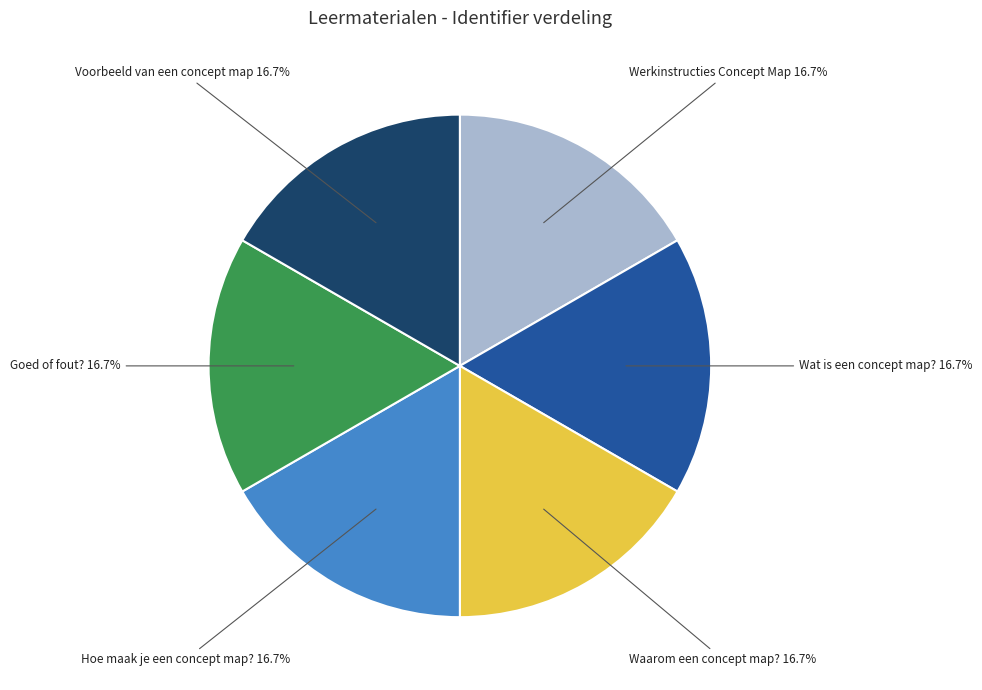

Does any single category account for the majority?

No